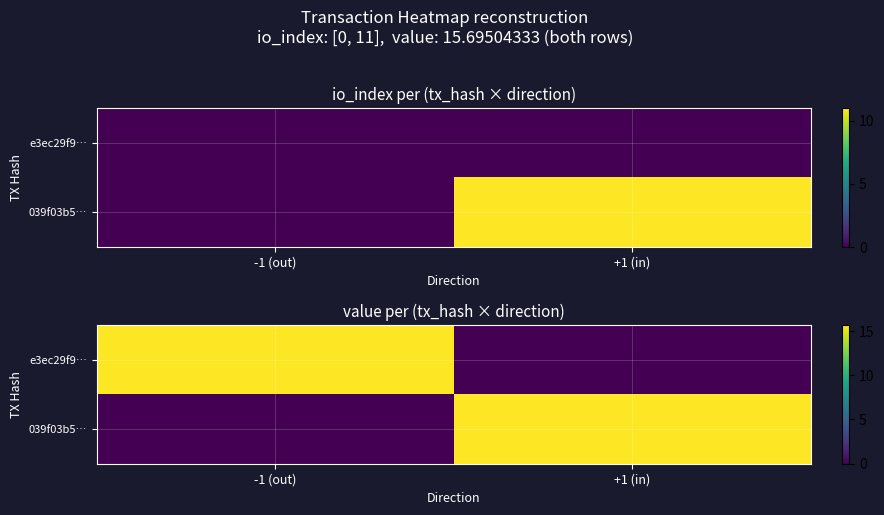

What is the maximum value shown in the chart?

15.7